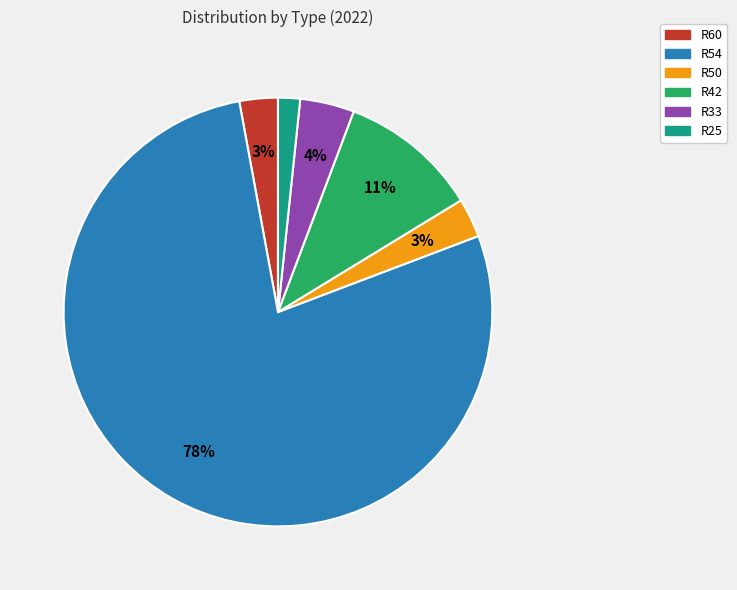

Which slice is the largest?

R54